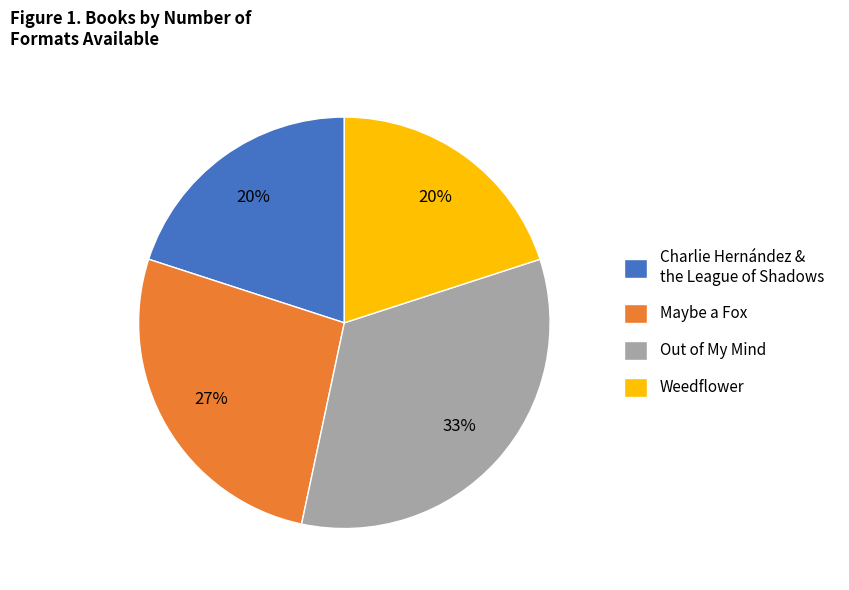

What is the largest slice in the pie chart?

Out of My Mind